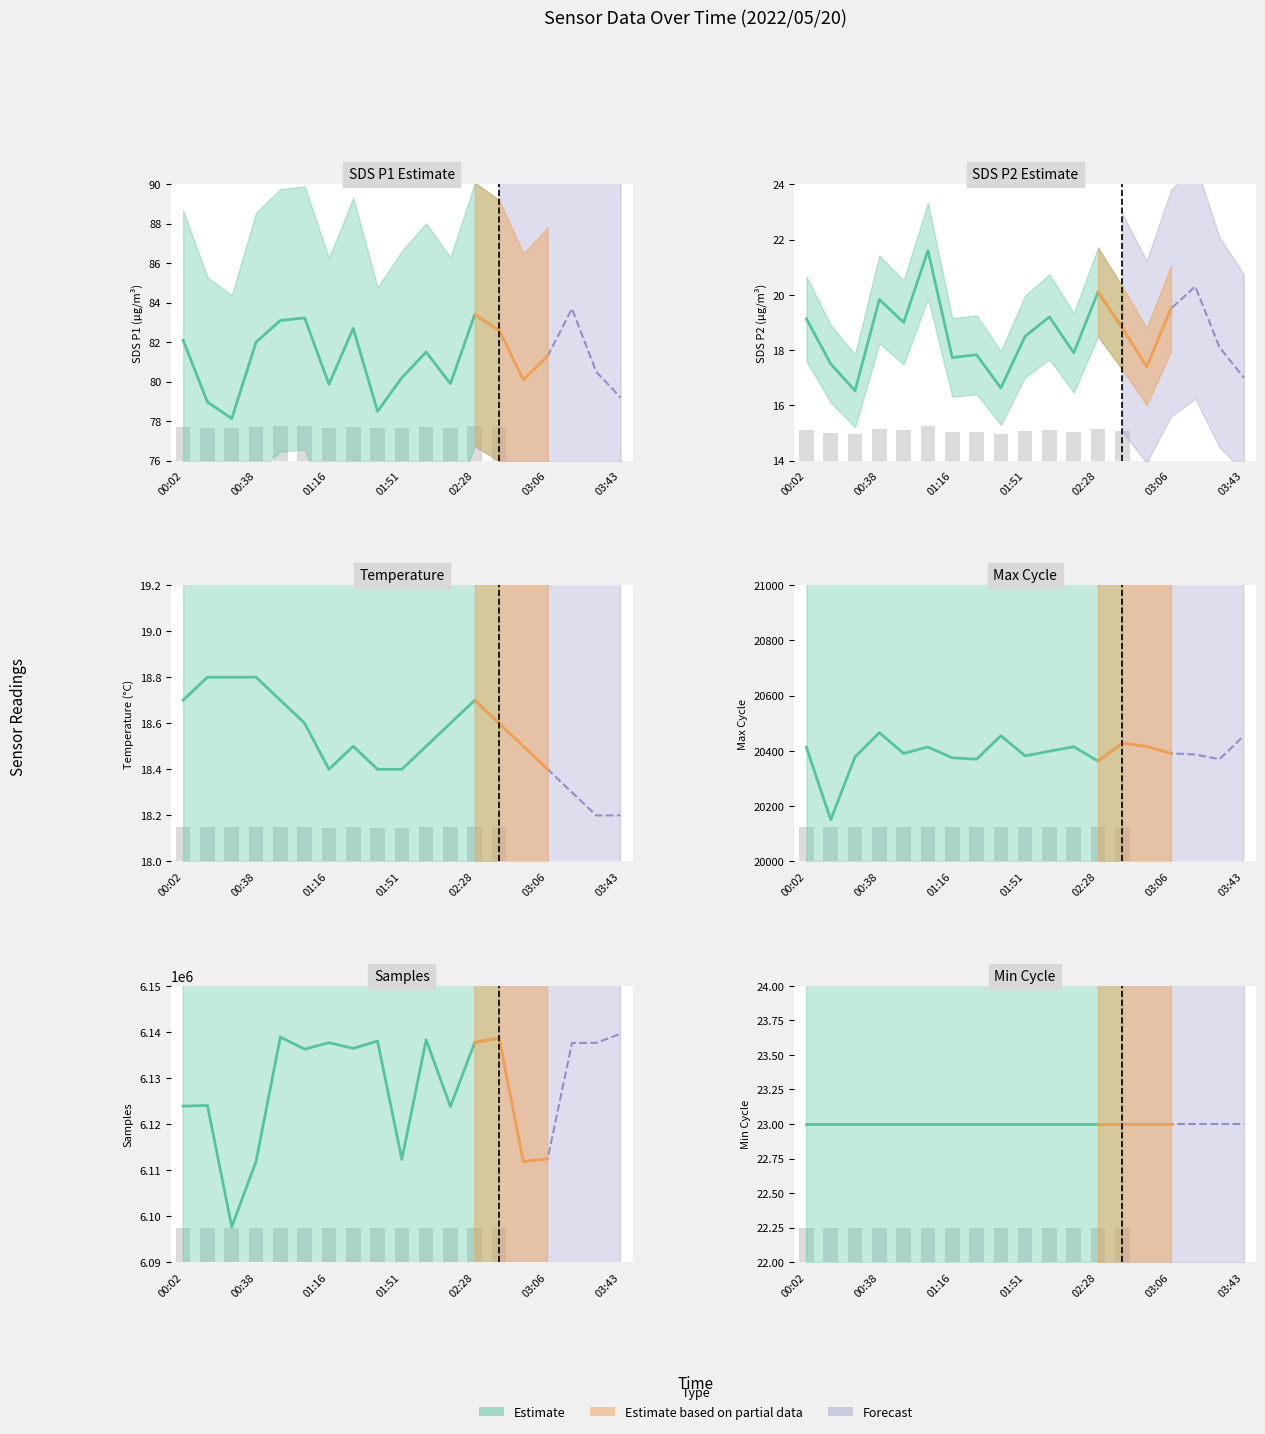

How many values in the Max_cycle_norm series exceed 20391?

9